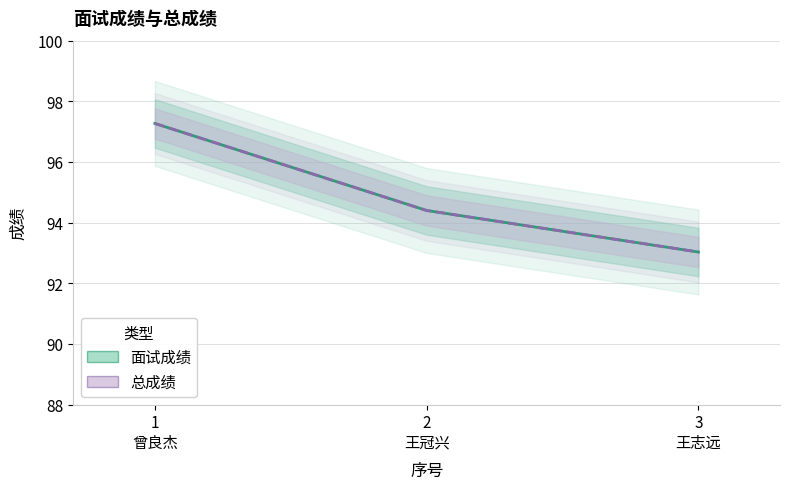

At which label is 总成绩 closest to 95?

2
王冠兴